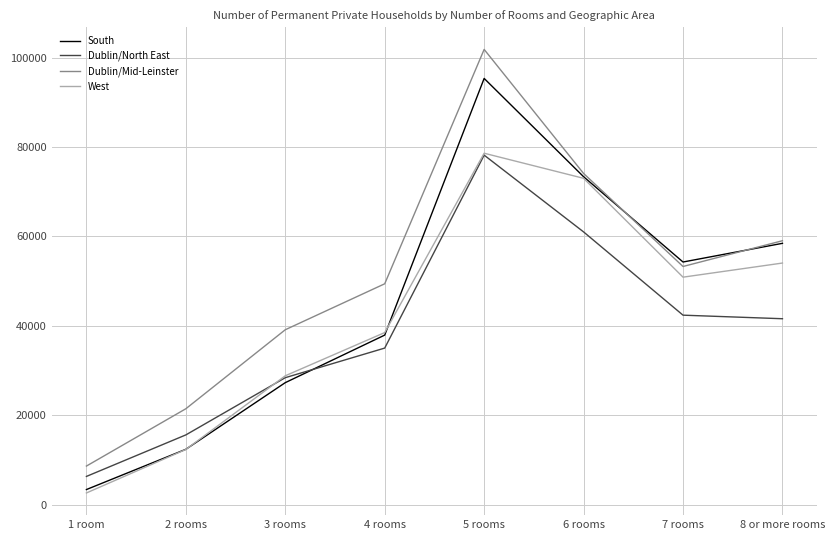

Which series changed the most between 1 room and 5 rooms?

Dublin/Mid-Leinster